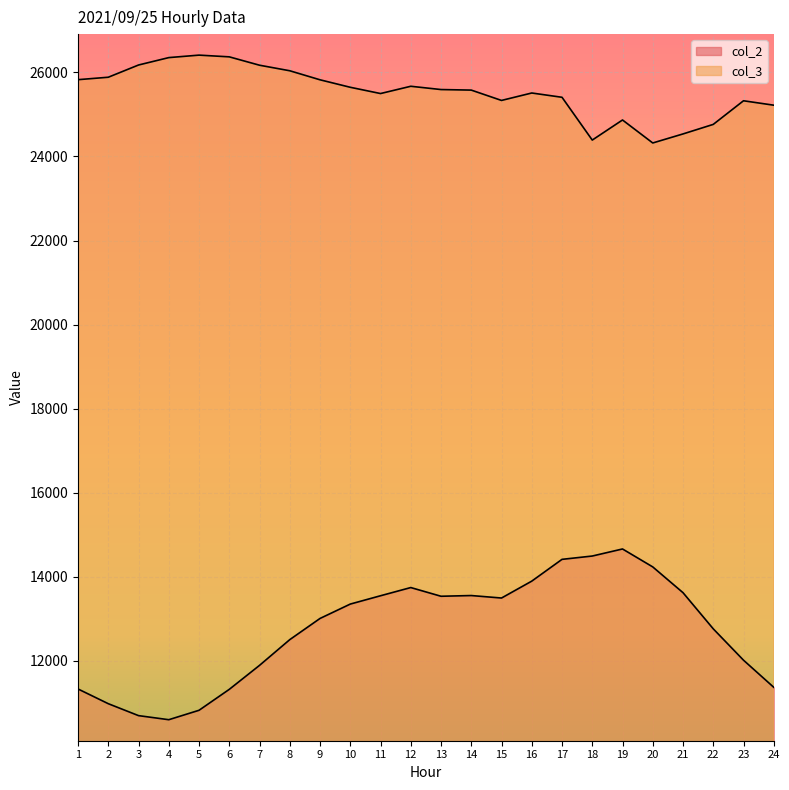

How many data points does each series have?

24